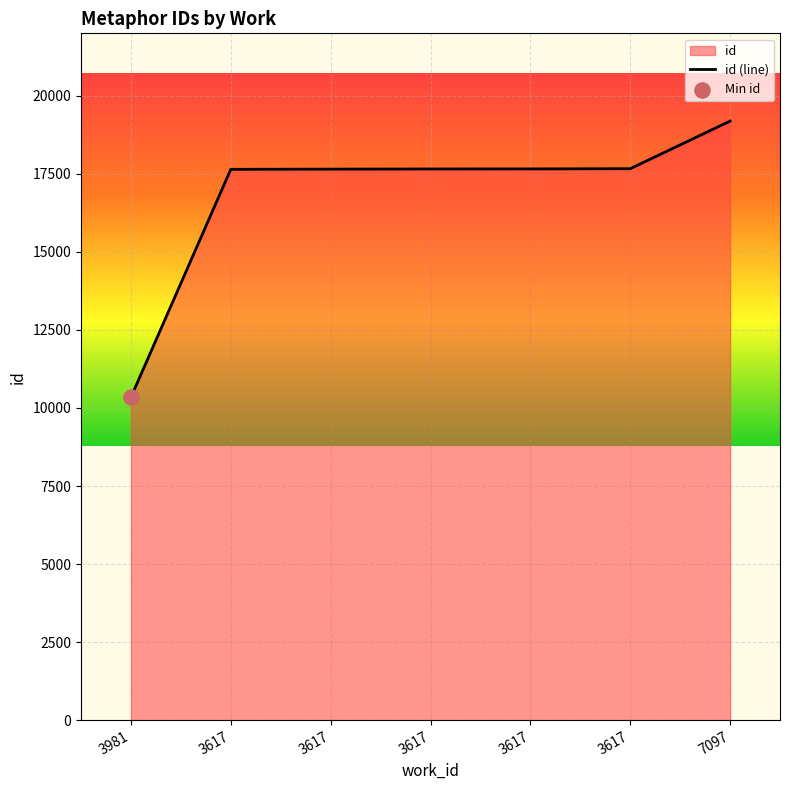

What is the change in value from 3617 to 3617?

+7